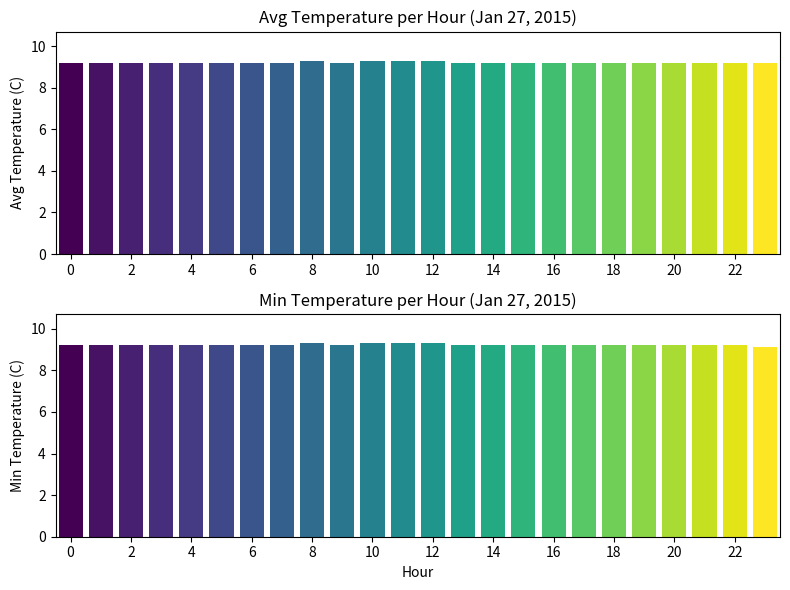

The value of Avg Temperature at 22 is 15.8. True or false?

False